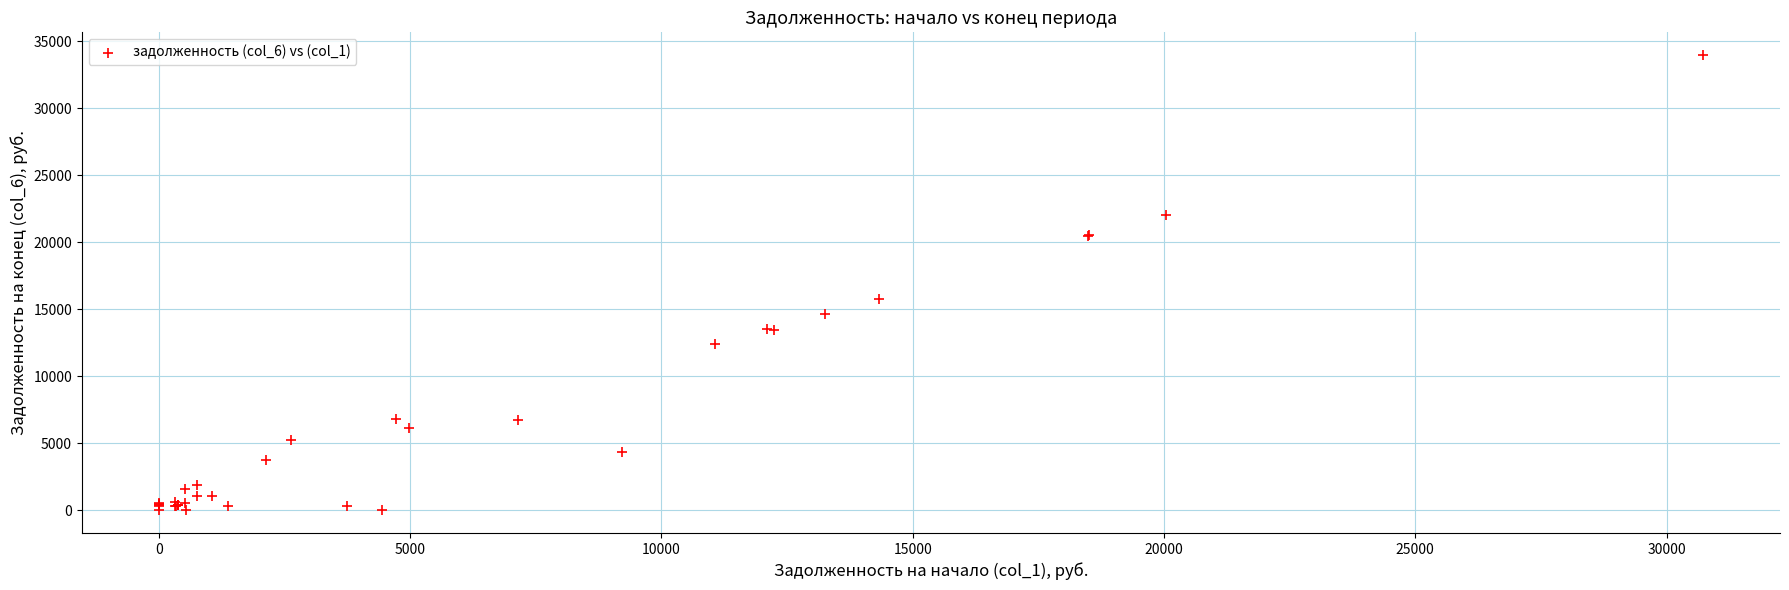

What Y value in the scatter plot is closest to 16983?

15749.5